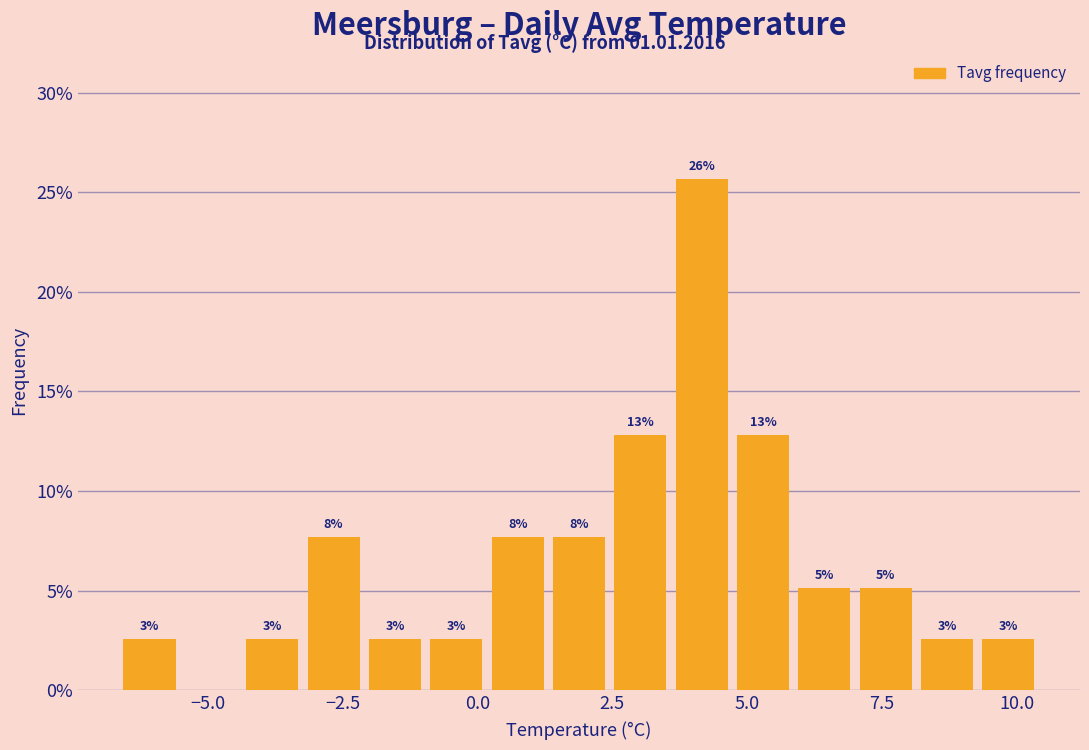

Read against the x-axis, roughly where is the centre of the tallest bar?

4.0